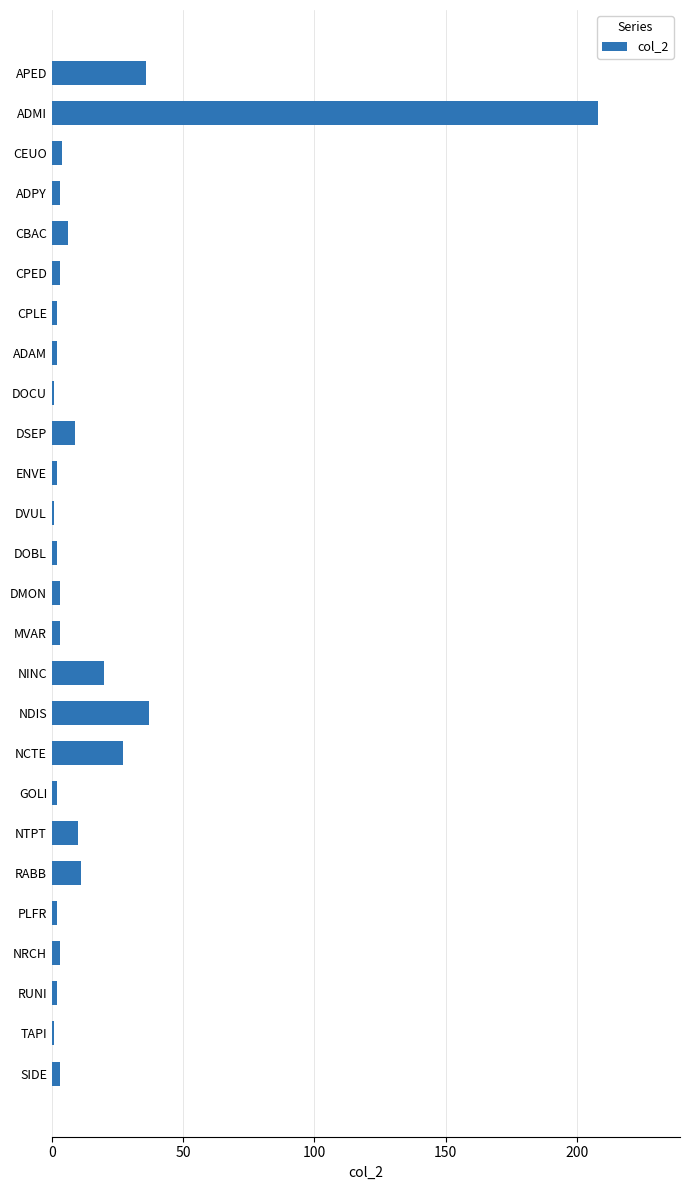

What is the change in value from APED to NTPT?

-26